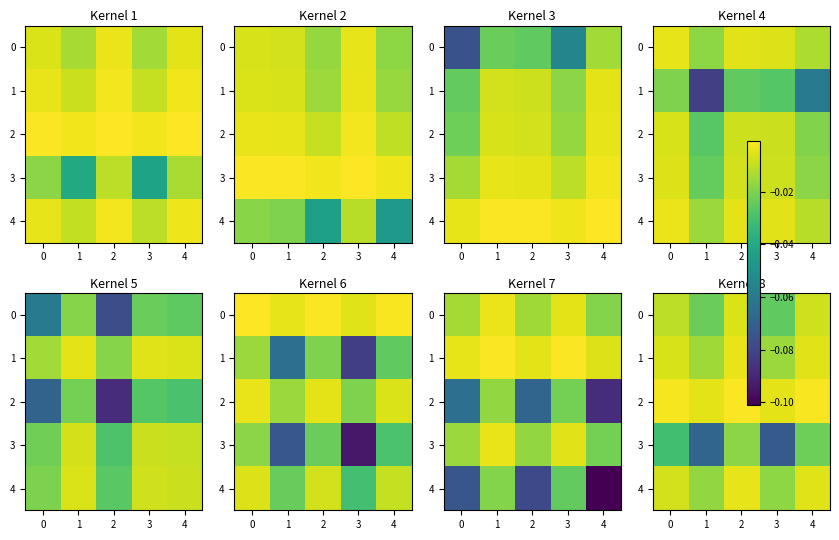

Is it true that 3 equals -0.1 at 3?

False